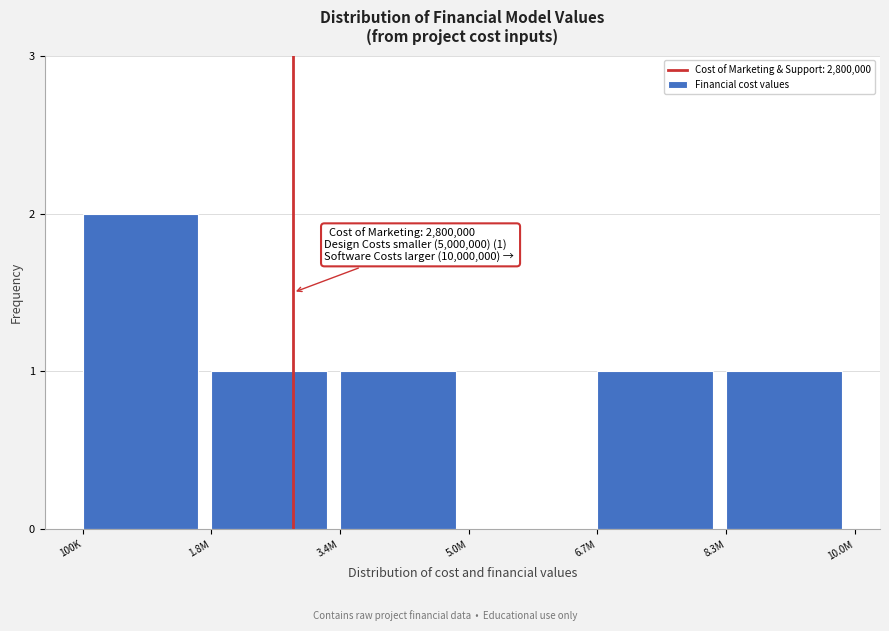

Reading left to right, extract all data points from this chart.

100K=2	1.8M=1	3.4M=1	5.0M=0	6.7M=1	8.3M=1